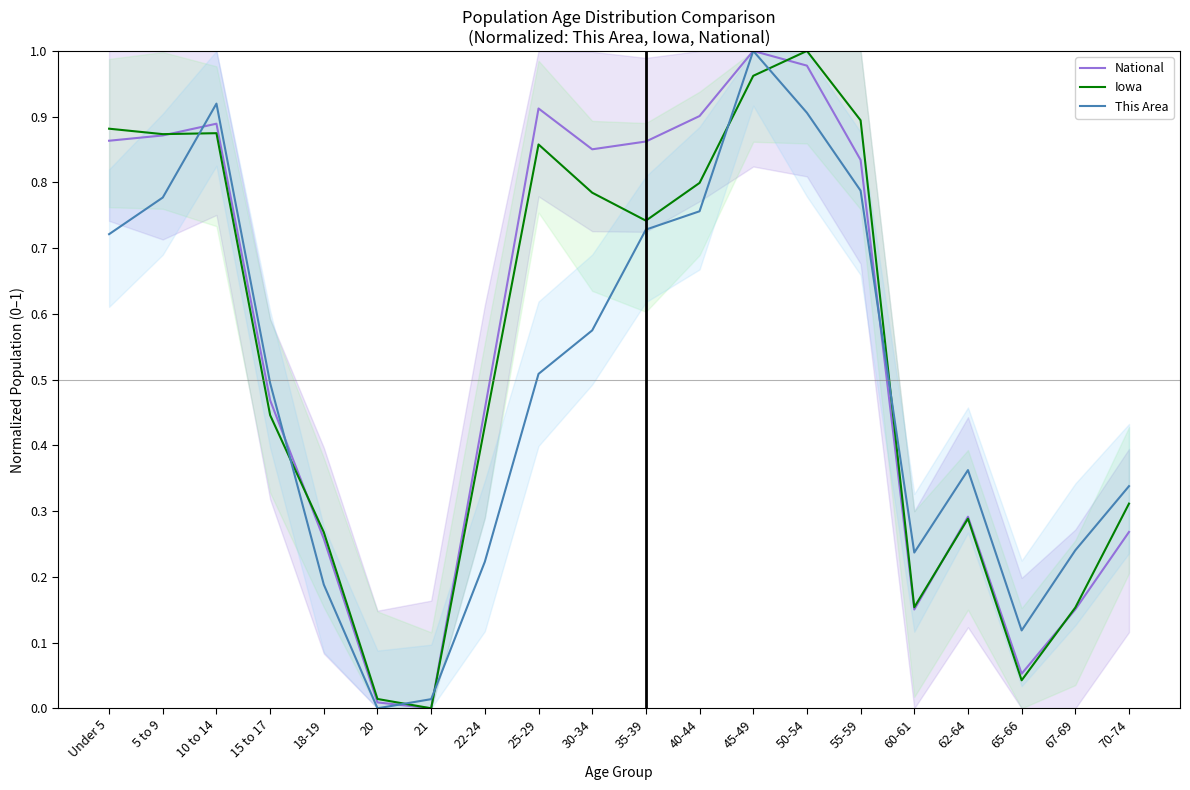

What is the spread (max minus min) of values at 35-39?

0.1